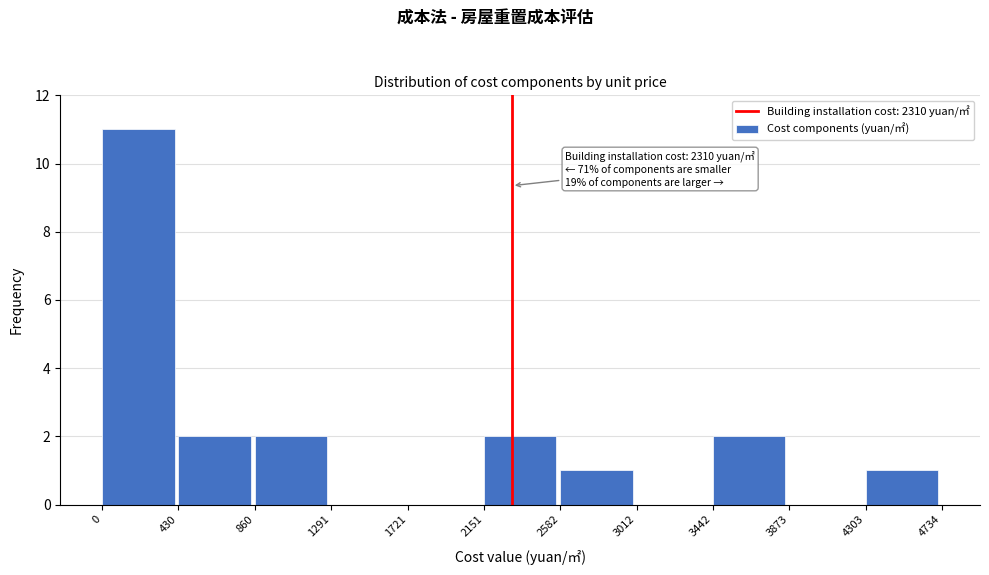

Which range on the x-axis has the tallest bar?

0 to 430